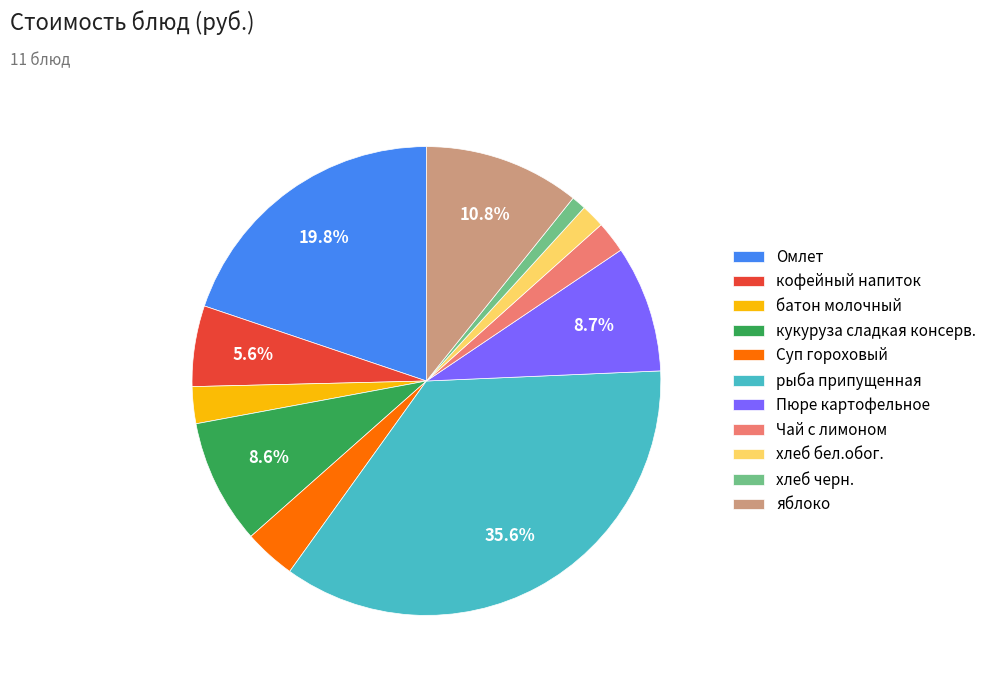

How many slices are in this pie chart?

11